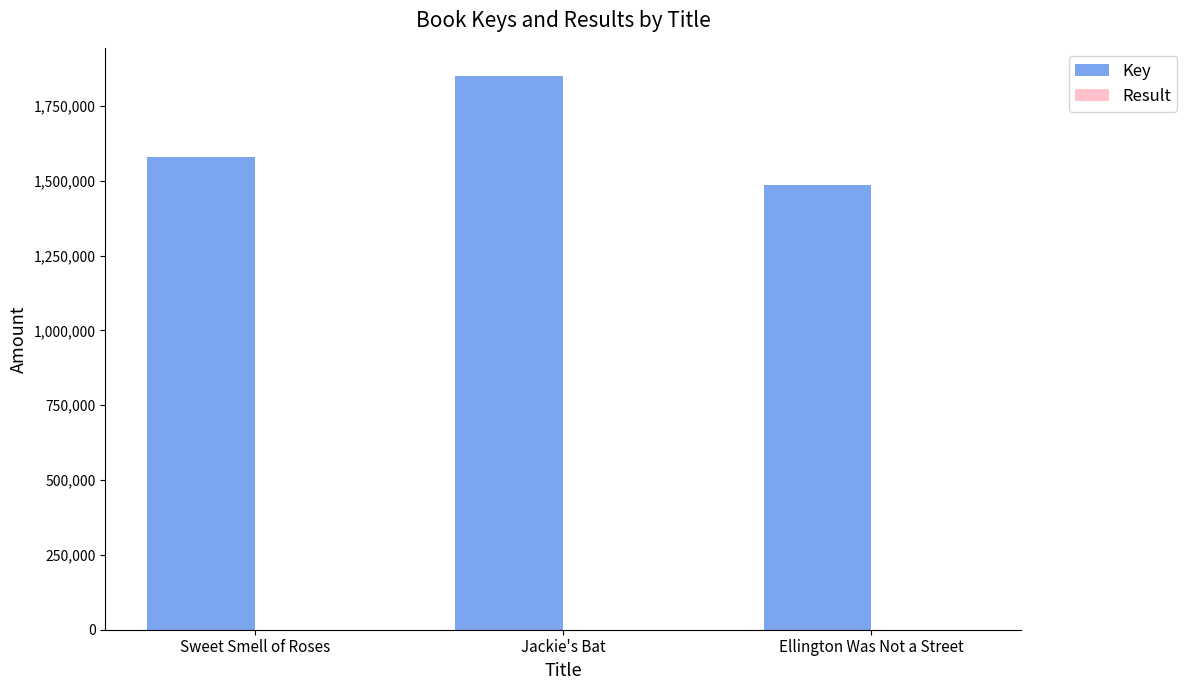

How many groups of bars are there?

3